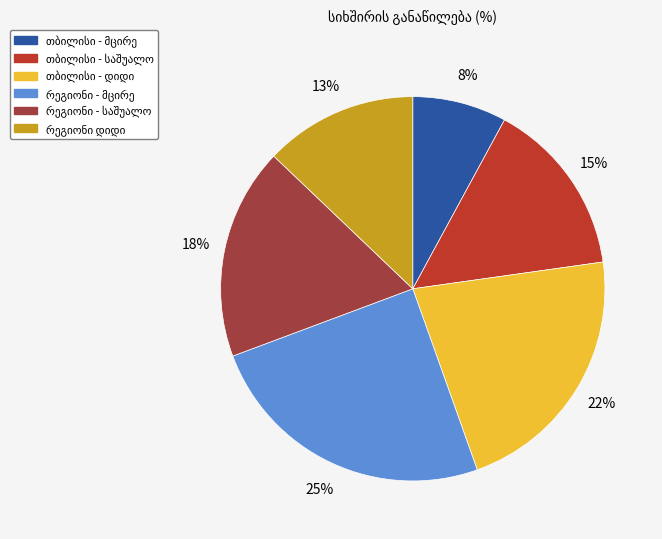

How many segments does this pie chart have?

6